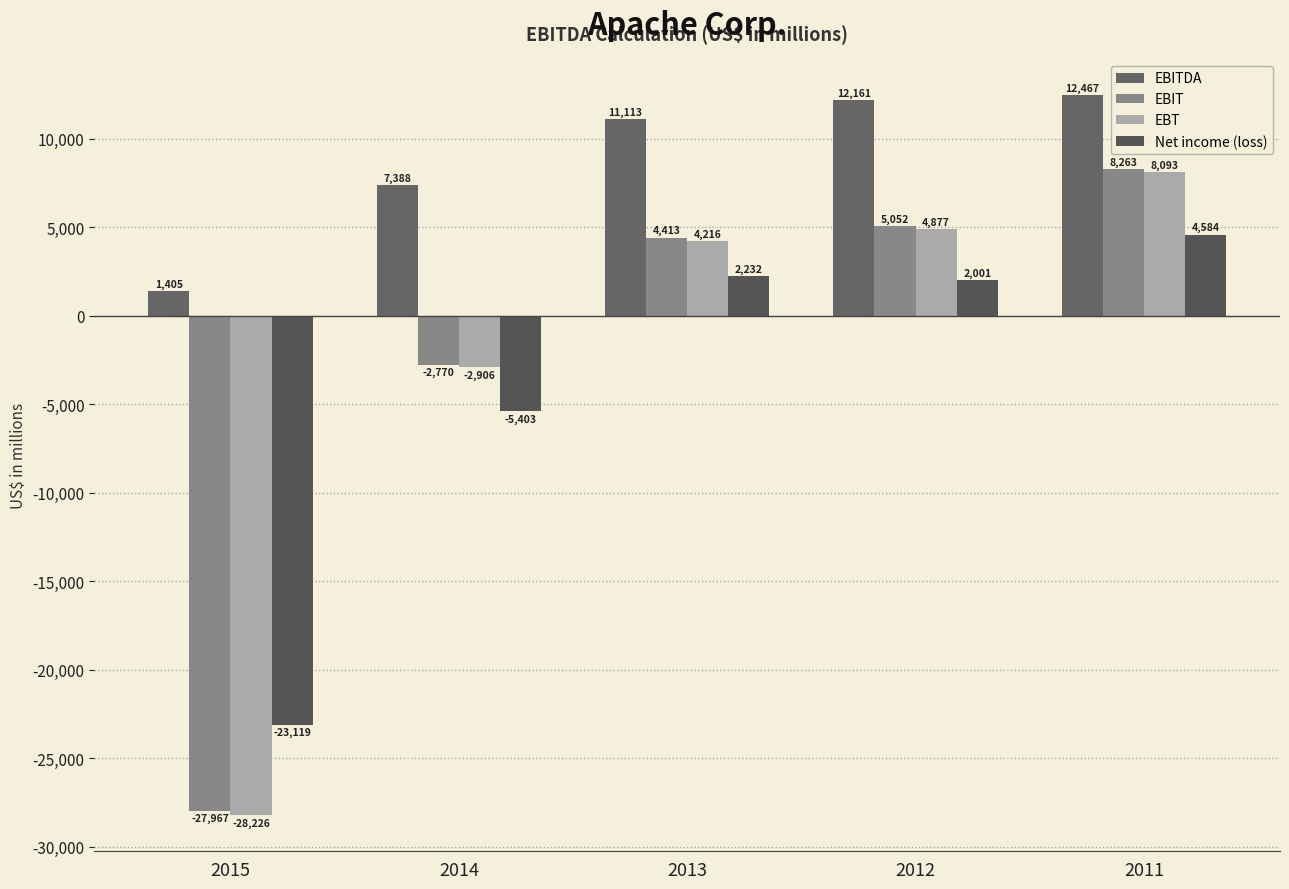

What is the difference between the Net income (loss) values at 2011 and 2012?

2583